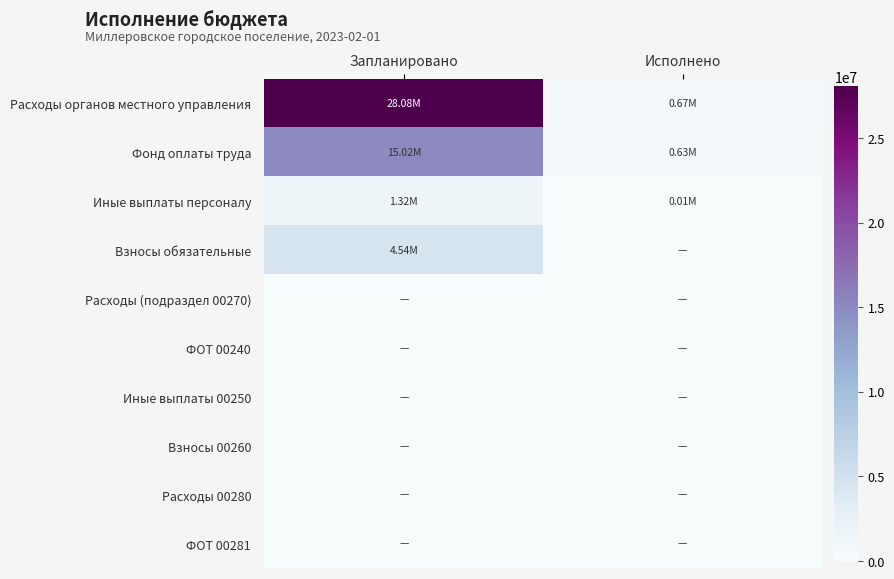

Which series has the largest total across all categories?

Расходы органов местного управления